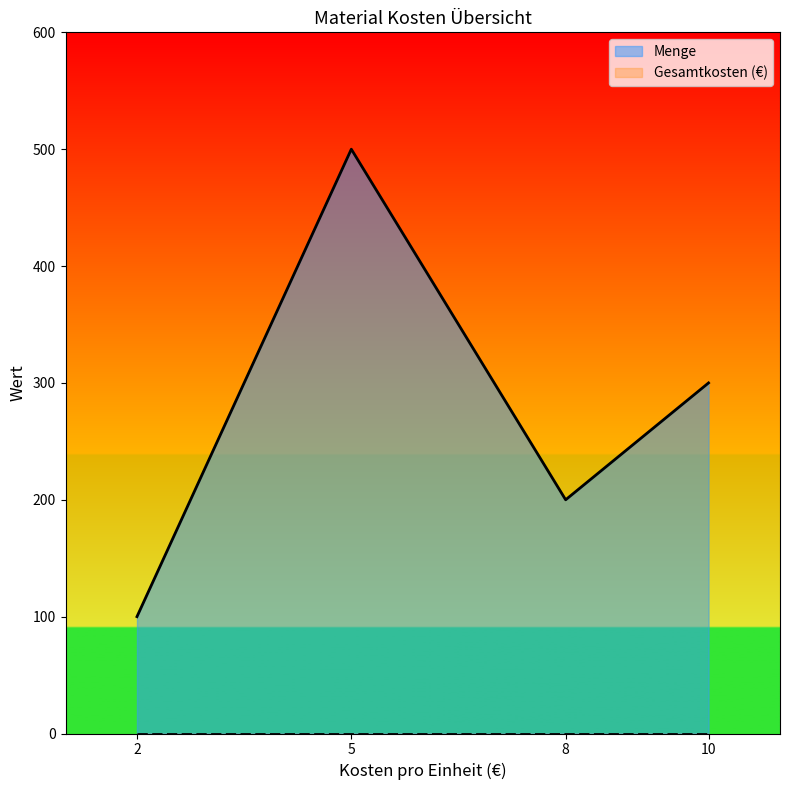

True or false: Menge has more than 2 points higher than both neighbors.

False